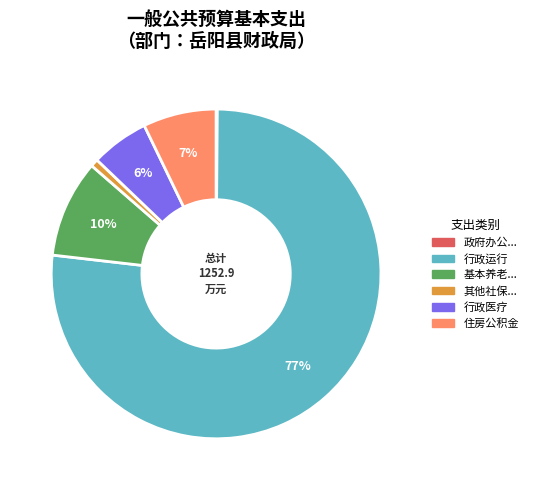

Is there any slice that represents more than half of the pie?

Yes